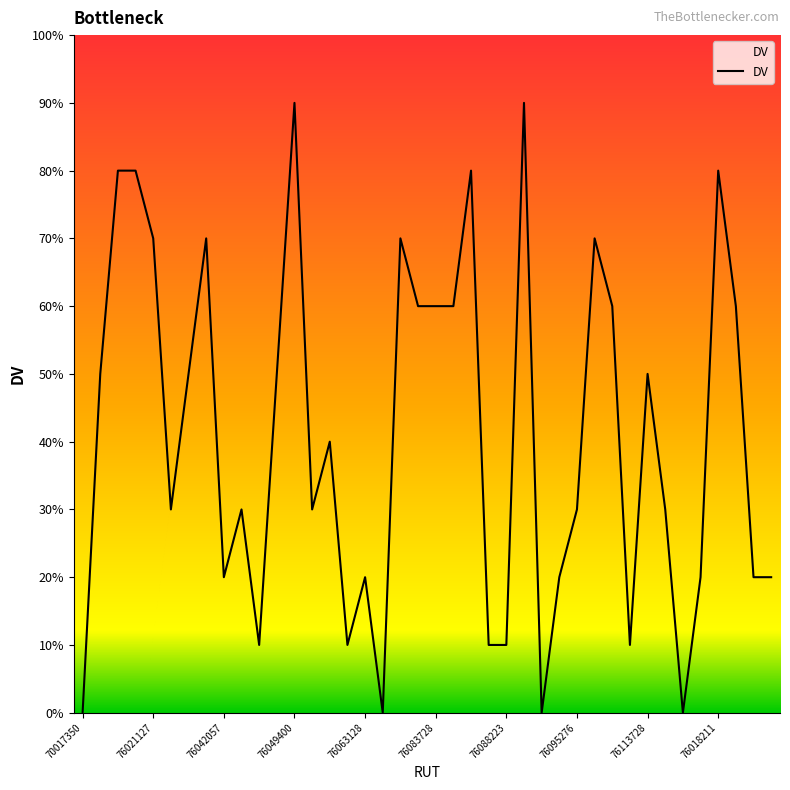

List the labels in order of value, largest first.

12, 25, 76042057, 76049400, 22, 36, 76063128, 76095276, 18, 29, 19, 20, 21, 30, 37, 76021127, 76088223, 11, 32, 14, 76083728, 76018211, 13, 28, 33, 76113728, 16, 27, 35, 38, 39, 10, 15, 23, 24, 31, 70017350, 17, 26, 34